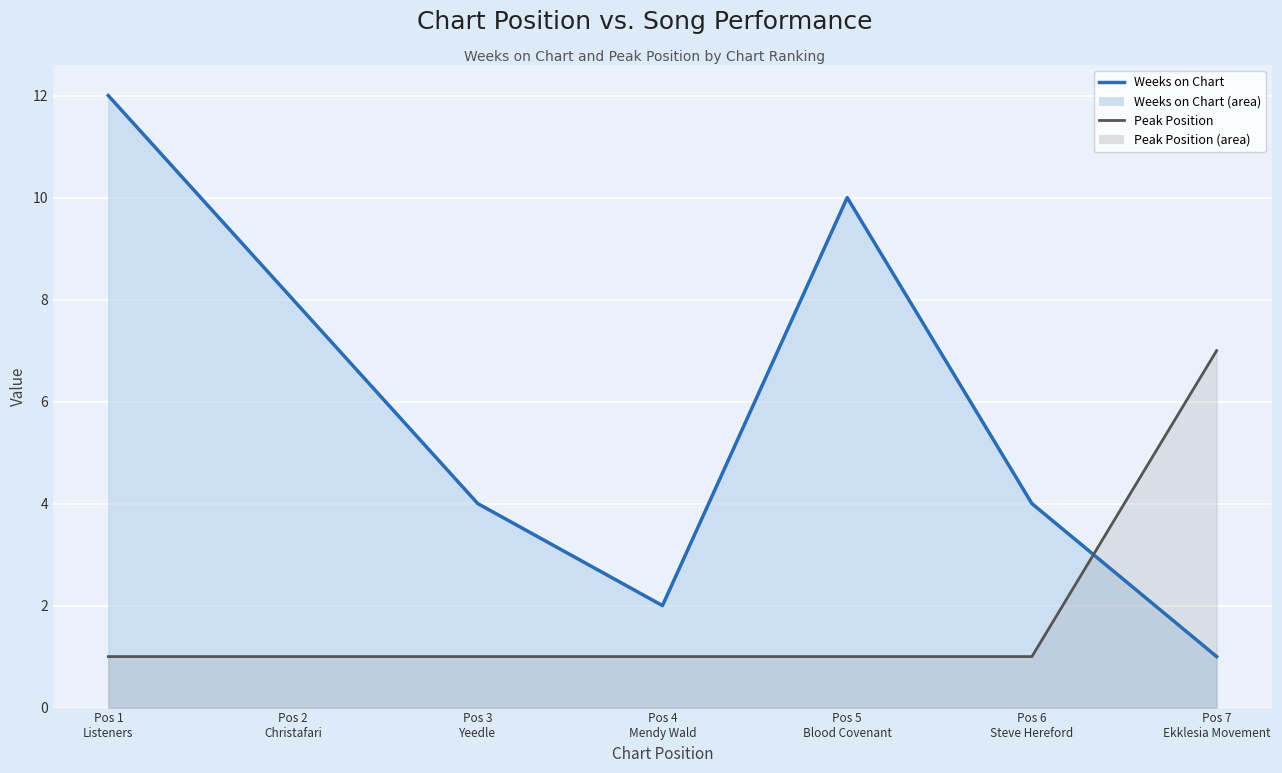

Rank the series by their maximum value, from lowest to highest.

Peak Position, Weeks on Chart